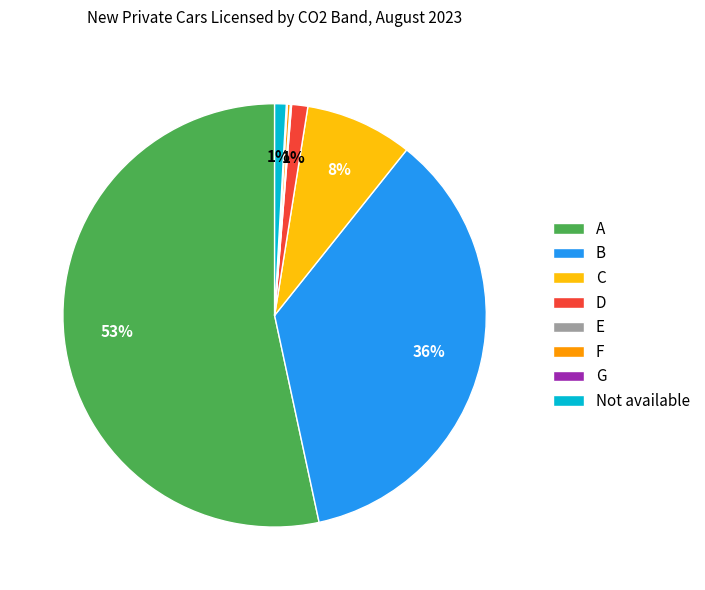

Does any single category account for the majority?

Yes